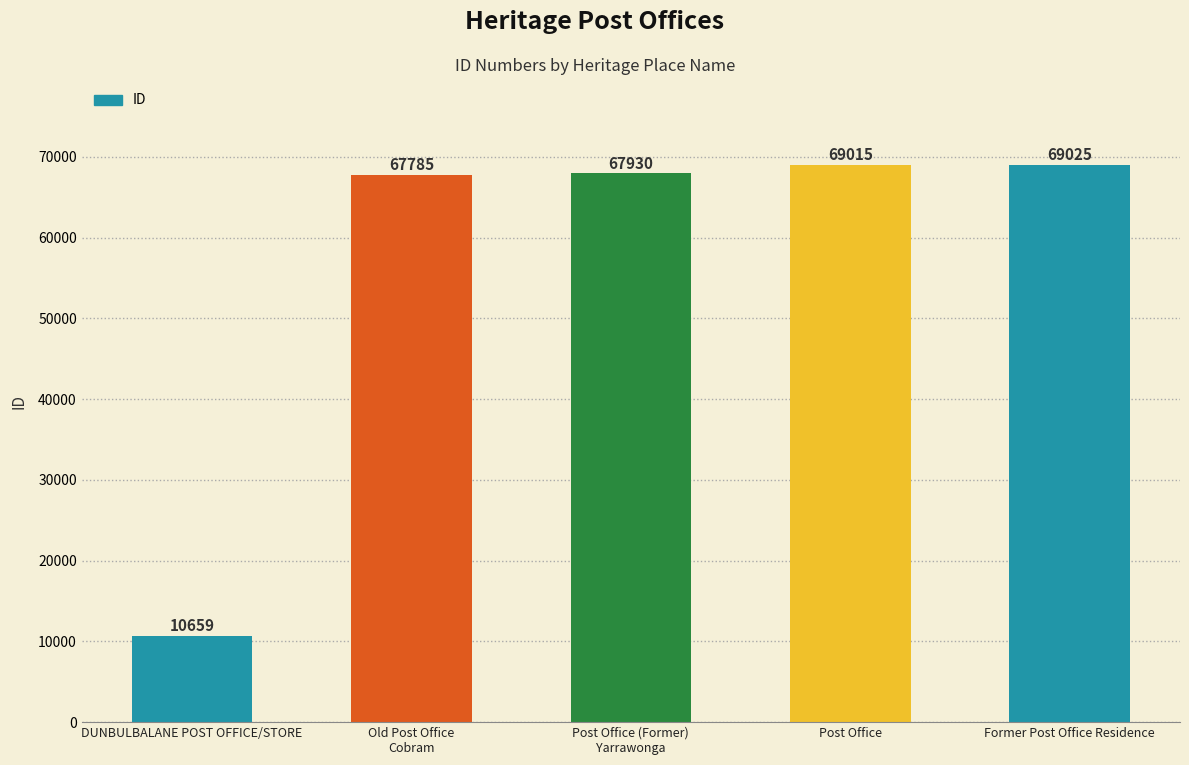

Which label corresponds to the smallest value in the chart?

DUNBULBALANE POST OFFICE/STORE